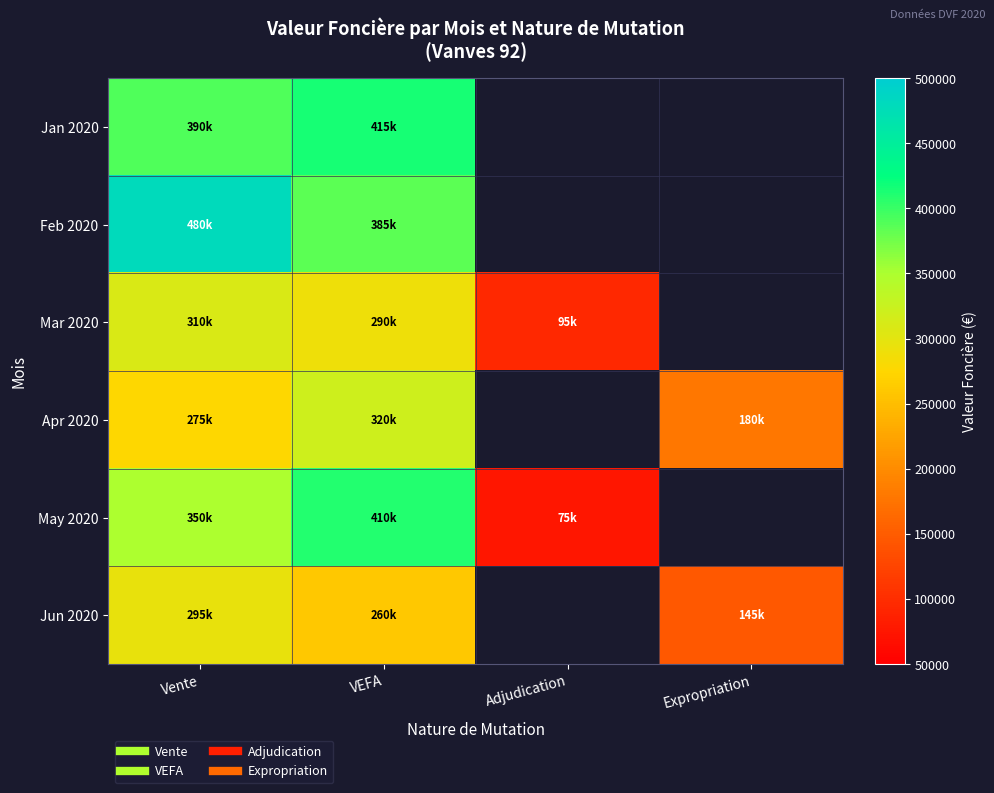

Which category has the highest value in the Jun 2020 series?

Vente